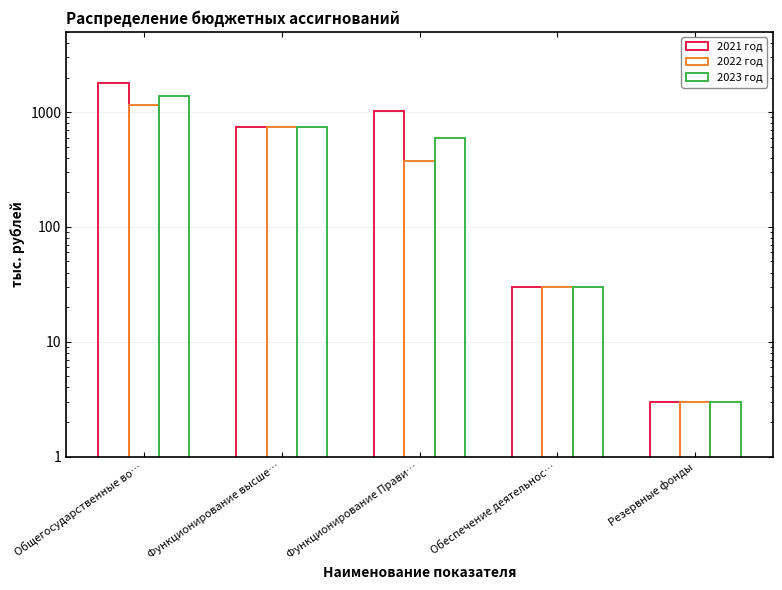

What is the greatest value displayed?

1795.1